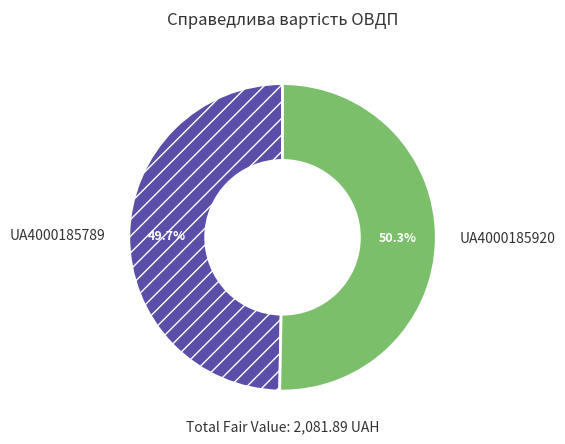

Does any single category account for the majority?

Yes